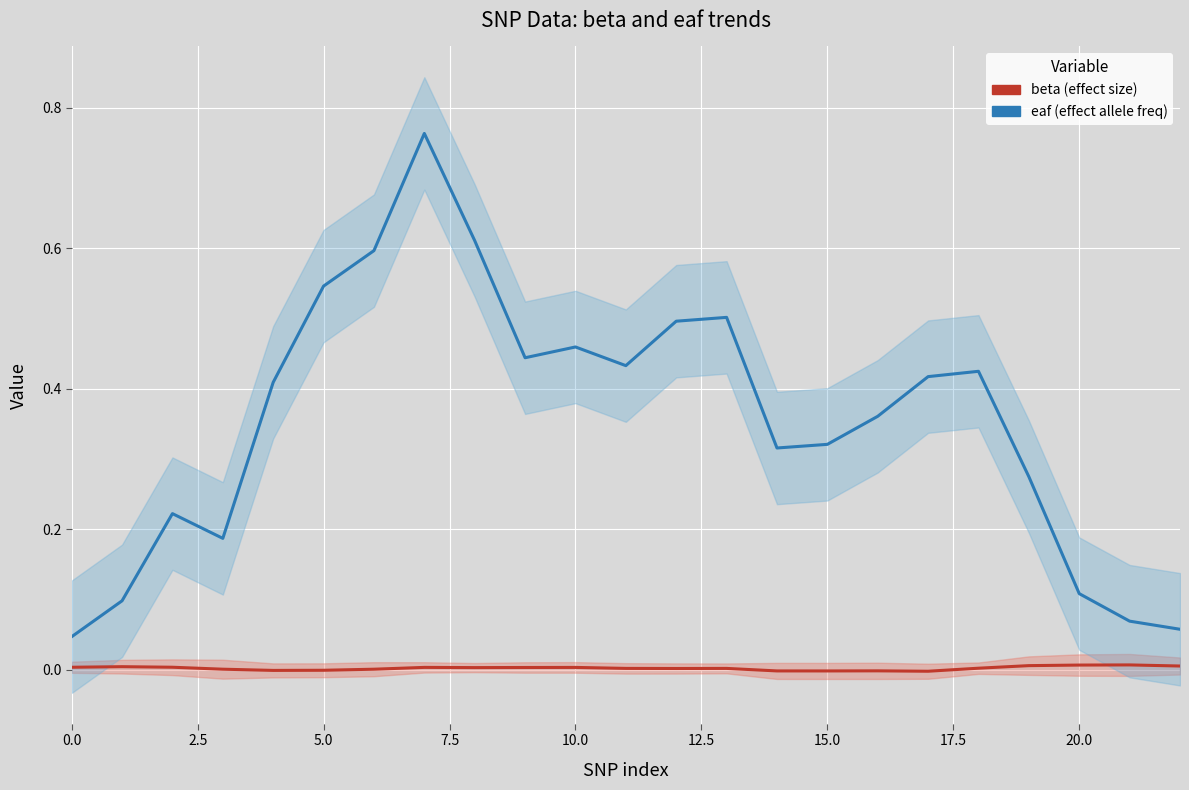

Between 10 and 22, which series saw the biggest shift?

eaf (effect allele freq)